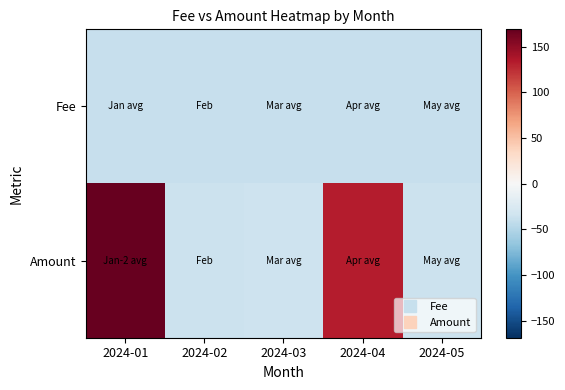

Which series changed the most between 2024-03 and 2024-04?

Amount